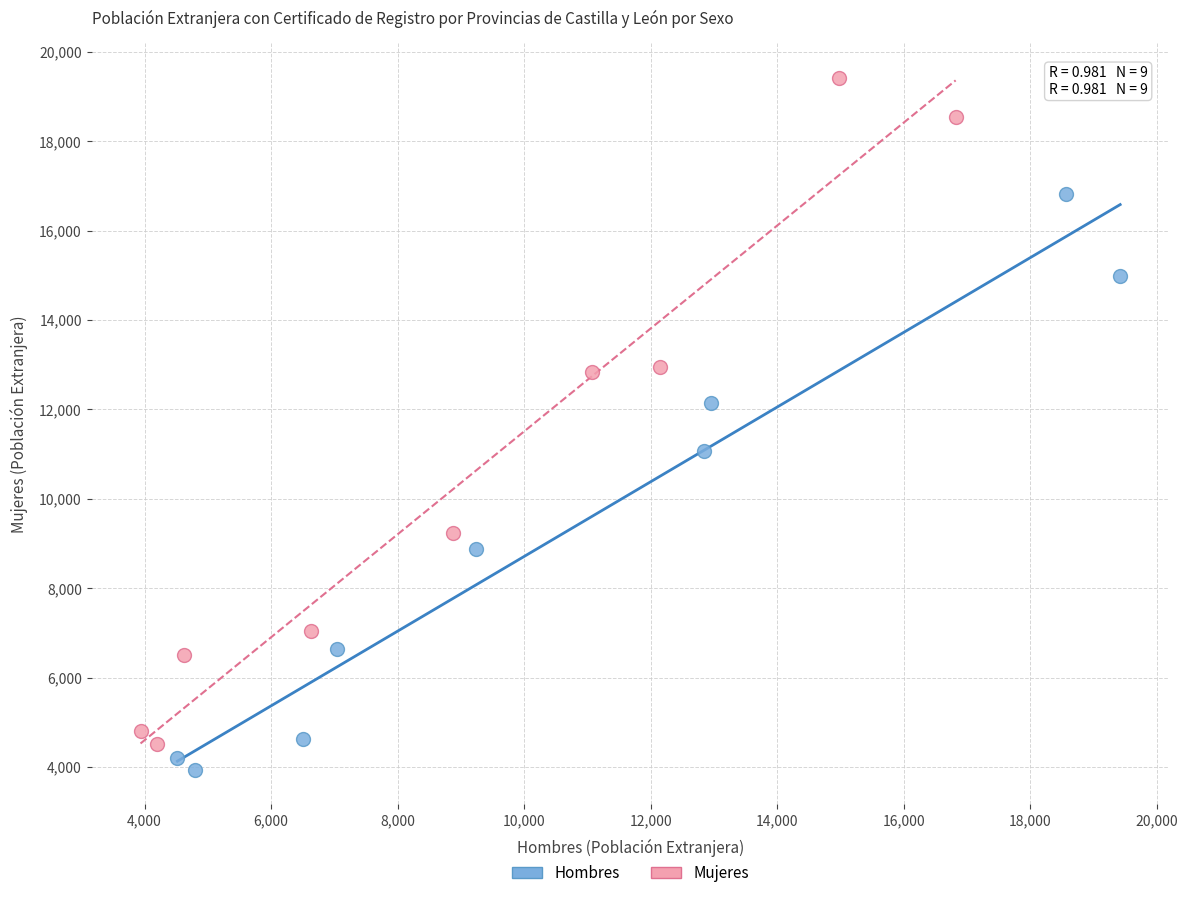

Which series contains the highest Y value?

Mujeres